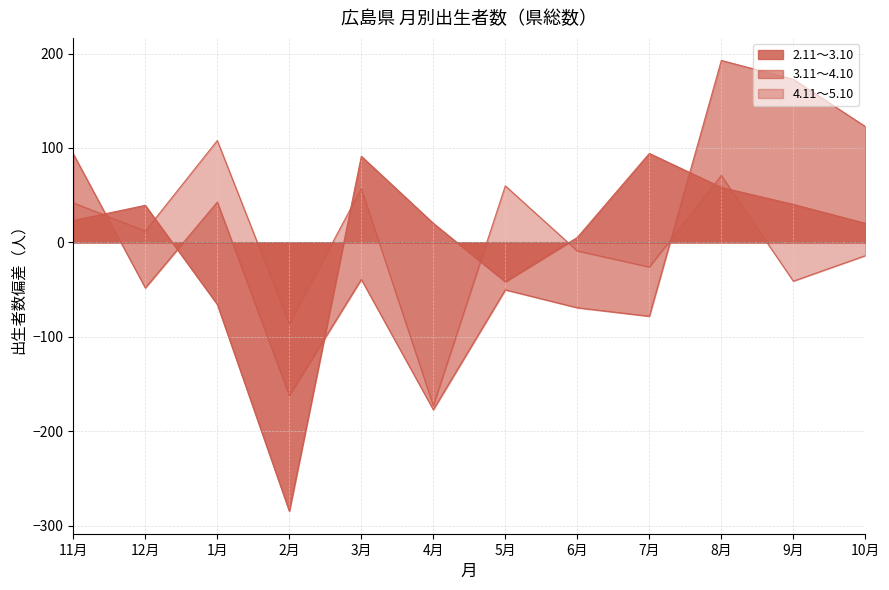

Is the value of 4.11～5.10 at 4月 greater than the value of 2.11～3.10 at 7月?

No